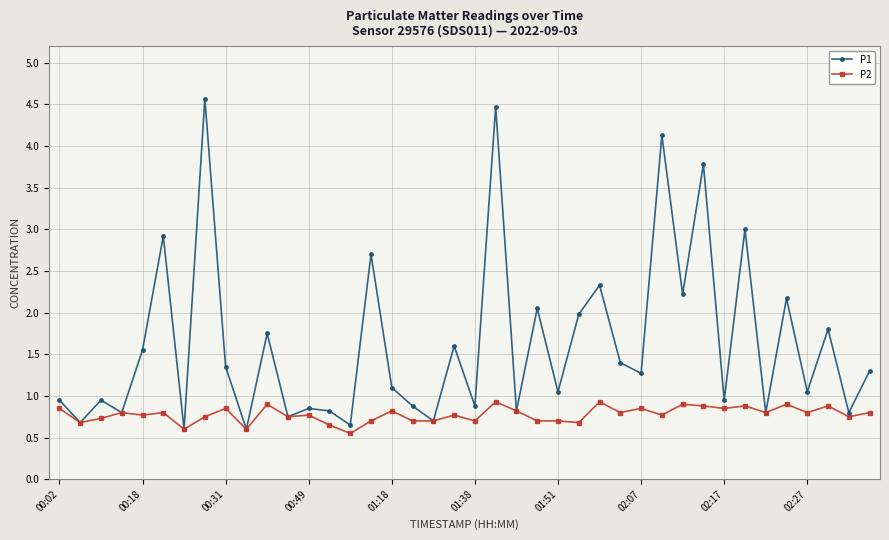

What is the minimum value for P1?

0.6